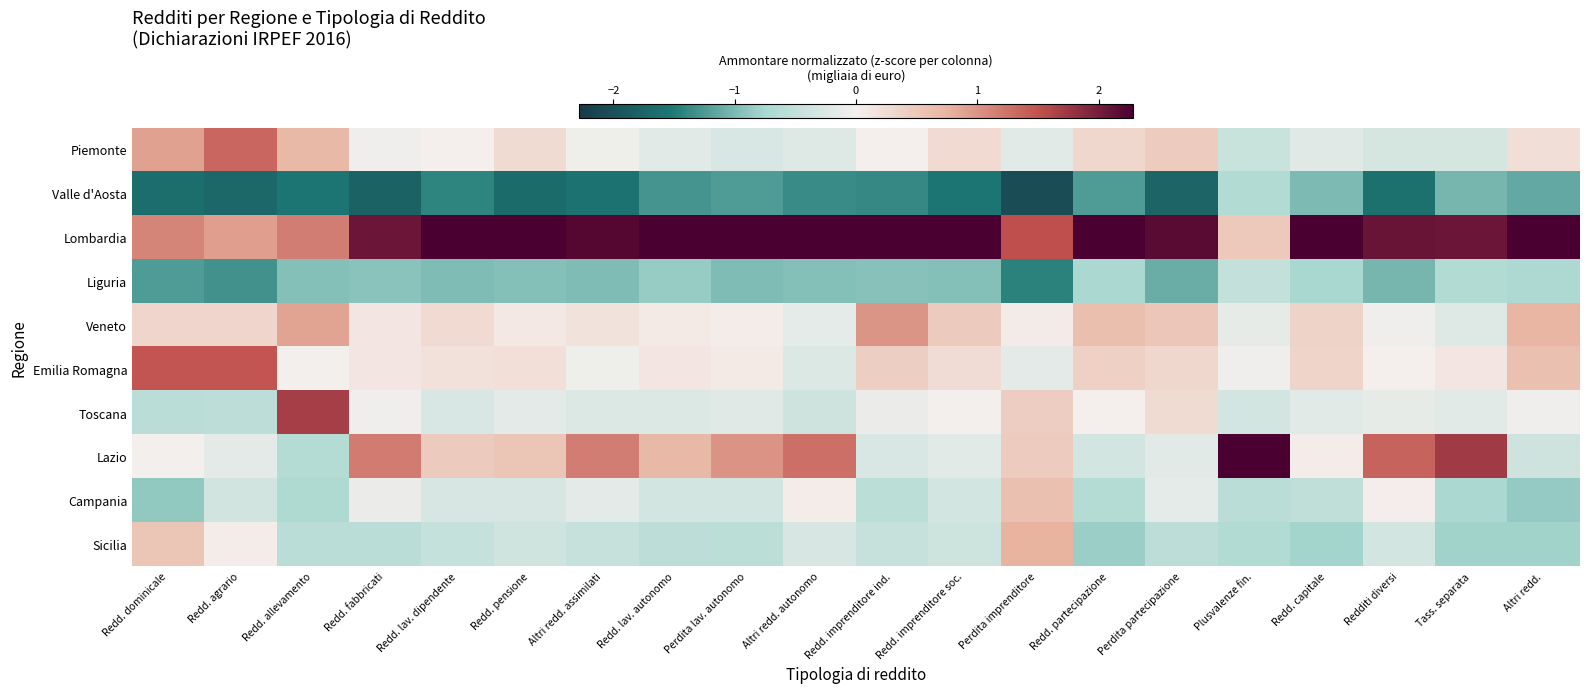

Reading left to right, transcribe all the data shown in this chart.

Piemonte: Redd. dominicale=0.9	Redd. agrario=1.3	Redd. allevamento=0.7	Redd. fabbricati=-0.0	Redd. lav. dipendente=-0.0	Redd. pensione=0.3	Altri redd. assimilati=-0.1	Redd. lav. autonomo=-0.2	Perdita lav. autonomo=-0.3	Altri redd. autonomo=-0.2	Redd. imprenditore ind.=-0.0	Redd. imprenditore soc.=0.3	Perdita imprenditore=-0.2	Redd. partecipazione=0.3	Perdita partecipazione=0.5	Plusvalenze fin.=-0.4	Redd. capitale=-0.2	Redditi diversi=-0.3	Tass. separata=-0.3	Altri redd.=0.2
Valle d'Aosta: Redd. dominicale=-1.6	Redd. agrario=-1.7	Redd. allevamento=-1.5	Redd. fabbricati=-1.8	Redd. lav. dipendente=-1.4	Redd. pensione=-1.7	Altri redd. assimilati=-1.6	Redd. lav. autonomo=-1.3	Perdita lav. autonomo=-1.2	Altri redd. autonomo=-1.4	Redd. imprenditore ind.=-1.4	Redd. imprenditore soc.=-1.5	Perdita imprenditore=-2.1	Redd. partecipazione=-1.2	Perdita partecipazione=-1.8	Plusvalenze fin.=-0.7	Redd. capitale=-1.0	Redditi diversi=-1.6	Tass. separata=-1.0	Altri redd.=-1.1
Lombardia: Redd. dominicale=1.1	Redd. agrario=0.9	Redd. allevamento=1.2	Redd. fabbricati=2.1	Redd. lav. dipendente=2.5	Redd. pensione=2.4	Altri redd. assimilati=2.2	Redd. lav. autonomo=2.6	Perdita lav. autonomo=2.4	Altri redd. autonomo=2.3	Redd. imprenditore ind.=2.3	Redd. imprenditore soc.=2.5	Perdita imprenditore=1.5	Redd. partecipazione=2.5	Perdita partecipazione=2.2	Plusvalenze fin.=0.5	Redd. capitale=2.7	Redditi diversi=2.1	Tass. separata=2.1	Altri redd.=2.4
Liguria: Redd. dominicale=-1.2	Redd. agrario=-1.3	Redd. allevamento=-1.0	Redd. fabbricati=-0.9	Redd. lav. dipendente=-1.0	Redd. pensione=-1.0	Altri redd. assimilati=-1.0	Redd. lav. autonomo=-0.8	Perdita lav. autonomo=-1.0	Altri redd. autonomo=-1.0	Redd. imprenditore ind.=-0.9	Redd. imprenditore soc.=-0.9	Perdita imprenditore=-1.4	Redd. partecipazione=-0.7	Perdita partecipazione=-1.1	Plusvalenze fin.=-0.5	Redd. capitale=-0.8	Redditi diversi=-1.0	Tass. separata=-0.7	Altri redd.=-0.7
Veneto: Redd. dominicale=0.3	Redd. agrario=0.3	Redd. allevamento=0.9	Redd. fabbricati=0.1	Redd. lav. dipendente=0.3	Redd. pensione=0.1	Altri redd. assimilati=0.2	Redd. lav. autonomo=0.1	Perdita lav. autonomo=0.0	Altri redd. autonomo=-0.1	Redd. imprenditore ind.=1.0	Redd. imprenditore soc.=0.5	Perdita imprenditore=0.1	Redd. partecipazione=0.6	Perdita partecipazione=0.5	Plusvalenze fin.=-0.1	Redd. capitale=0.4	Redditi diversi=-0.1	Tass. separata=-0.2	Altri redd.=0.7
Emilia Romagna: Redd. dominicale=1.5	Redd. agrario=1.5	Redd. allevamento=-0.0	Redd. fabbricati=0.1	Redd. lav. dipendente=0.2	Redd. pensione=0.2	Altri redd. assimilati=-0.1	Redd. lav. autonomo=0.1	Perdita lav. autonomo=0.1	Altri redd. autonomo=-0.2	Redd. imprenditore ind.=0.4	Redd. imprenditore soc.=0.2	Perdita imprenditore=-0.2	Redd. partecipazione=0.4	Perdita partecipazione=0.3	Plusvalenze fin.=-0.0	Redd. capitale=0.4	Redditi diversi=-0.0	Tass. separata=0.1	Altri redd.=0.6
Toscana: Redd. dominicale=-0.6	Redd. agrario=-0.5	Redd. allevamento=1.7	Redd. fabbricati=-0.1	Redd. lav. dipendente=-0.3	Redd. pensione=-0.2	Altri redd. assimilati=-0.2	Redd. lav. autonomo=-0.2	Perdita lav. autonomo=-0.2	Altri redd. autonomo=-0.4	Redd. imprenditore ind.=-0.1	Redd. imprenditore soc.=-0.0	Perdita imprenditore=0.4	Redd. partecipazione=-0.0	Perdita partecipazione=0.3	Plusvalenze fin.=-0.3	Redd. capitale=-0.2	Redditi diversi=-0.1	Tass. separata=-0.2	Altri redd.=-0.1
Lazio: Redd. dominicale=-0.0	Redd. agrario=-0.2	Redd. allevamento=-0.6	Redd. fabbricati=1.2	Redd. lav. dipendente=0.5	Redd. pensione=0.5	Altri redd. assimilati=1.2	Redd. lav. autonomo=0.7	Perdita lav. autonomo=1.0	Altri redd. autonomo=1.3	Redd. imprenditore ind.=-0.3	Redd. imprenditore soc.=-0.2	Perdita imprenditore=0.5	Redd. partecipazione=-0.3	Perdita partecipazione=-0.2	Plusvalenze fin.=2.8	Redd. capitale=0.0	Redditi diversi=1.4	Tass. separata=1.7	Altri redd.=-0.4
Campania: Redd. dominicale=-0.9	Redd. agrario=-0.3	Redd. allevamento=-0.7	Redd. fabbricati=-0.1	Redd. lav. dipendente=-0.3	Redd. pensione=-0.3	Altri redd. assimilati=-0.2	Redd. lav. autonomo=-0.3	Perdita lav. autonomo=-0.3	Altri redd. autonomo=0.1	Redd. imprenditore ind.=-0.6	Redd. imprenditore soc.=-0.3	Perdita imprenditore=0.6	Redd. partecipazione=-0.6	Perdita partecipazione=-0.2	Plusvalenze fin.=-0.6	Redd. capitale=-0.5	Redditi diversi=0.0	Tass. separata=-0.7	Altri redd.=-0.9
Sicilia: Redd. dominicale=0.5	Redd. agrario=0.0	Redd. allevamento=-0.6	Redd. fabbricati=-0.6	Redd. lav. dipendente=-0.5	Redd. pensione=-0.4	Altri redd. assimilati=-0.5	Redd. lav. autonomo=-0.6	Perdita lav. autonomo=-0.6	Altri redd. autonomo=-0.3	Redd. imprenditore ind.=-0.5	Redd. imprenditore soc.=-0.4	Perdita imprenditore=0.8	Redd. partecipazione=-0.8	Perdita partecipazione=-0.5	Plusvalenze fin.=-0.7	Redd. capitale=-0.8	Redditi diversi=-0.3	Tass. separata=-0.8	Altri redd.=-0.8